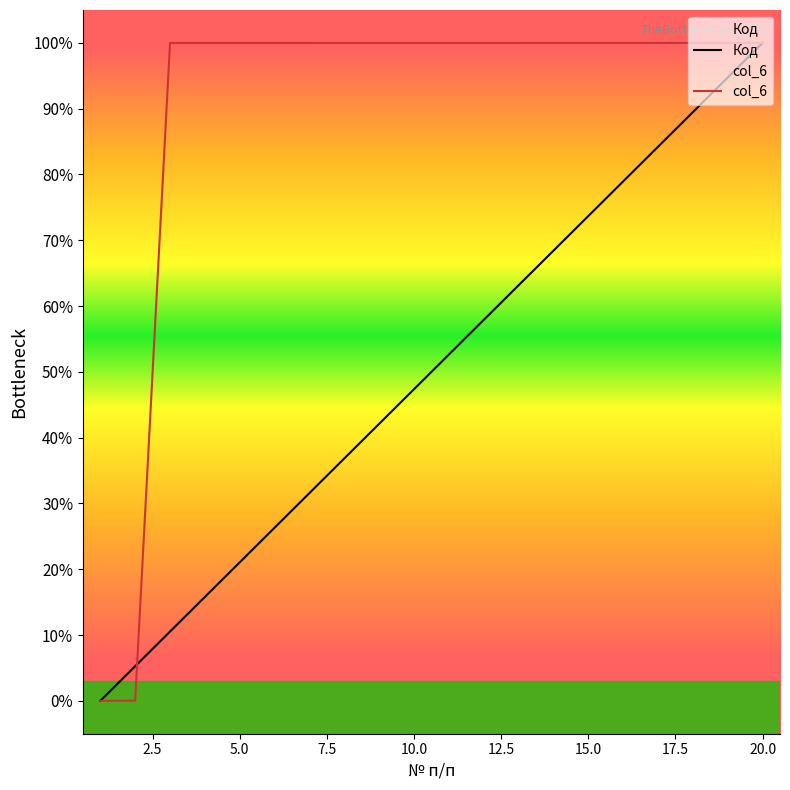

What is the sum of all col_6 values?

1799.9